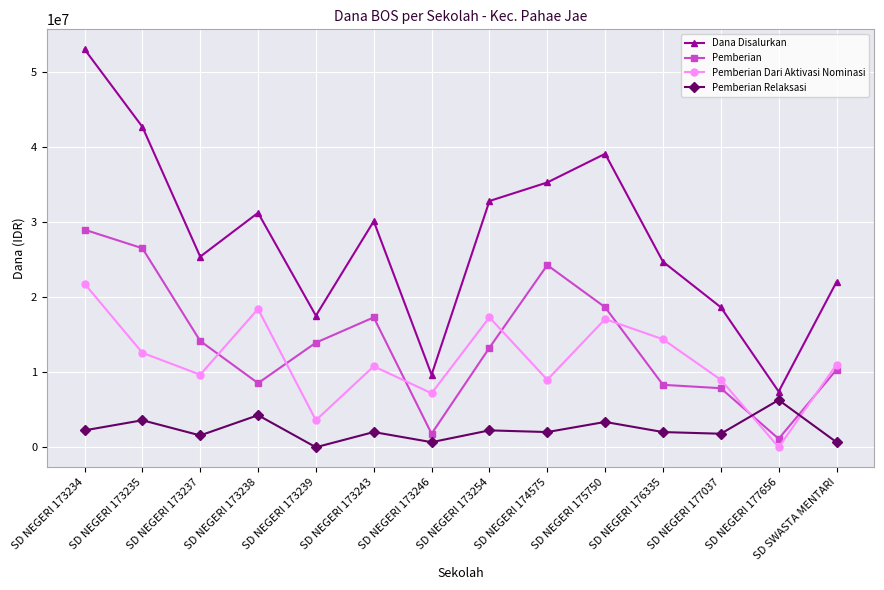

True or false: Pemberian Dari Aktivasi Nominasi has a value of 9675000 at SD NEGERI 173237.

True